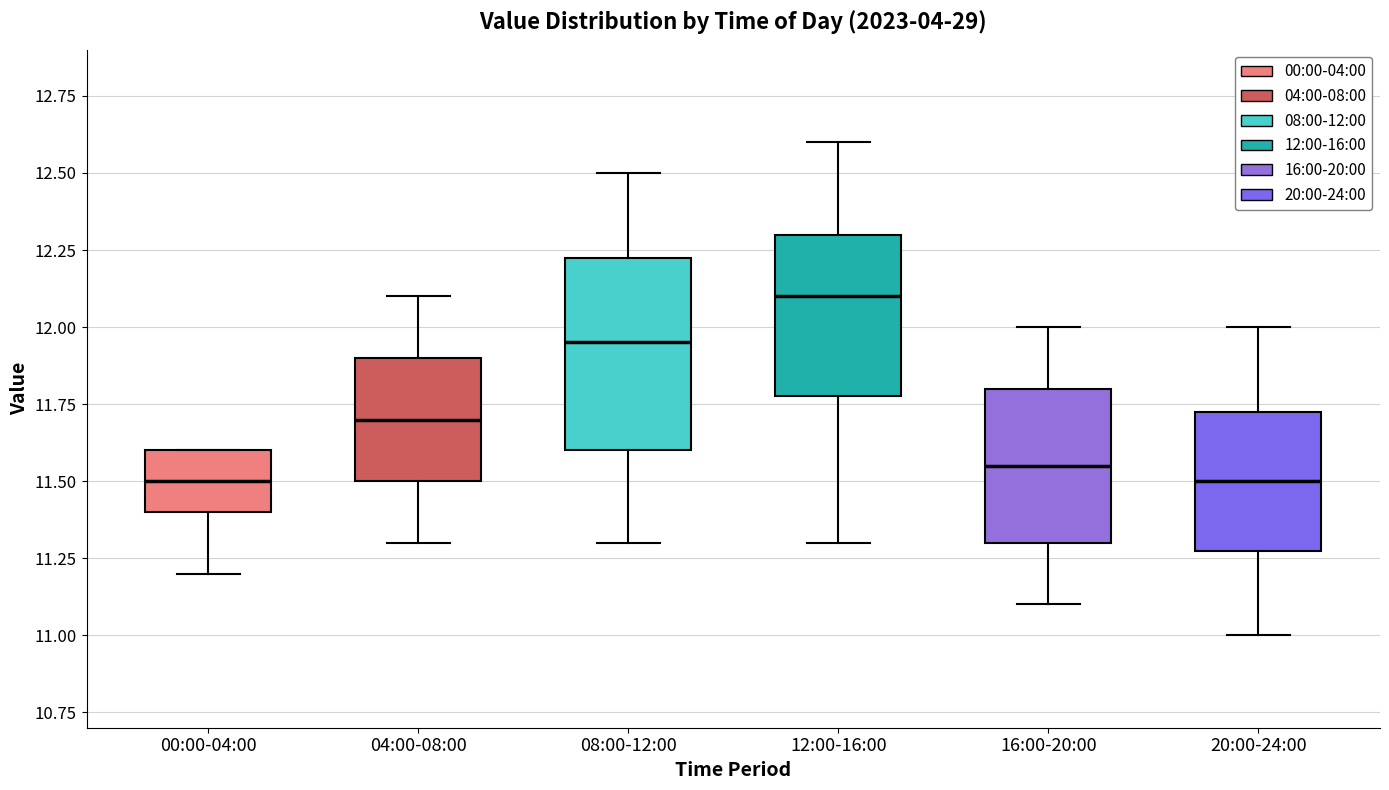

Where is the upper edge of the box for 20:00-24:00 on the y-axis? The values are not printed on the chart, so give them approximately, as read against the axis.

11.75